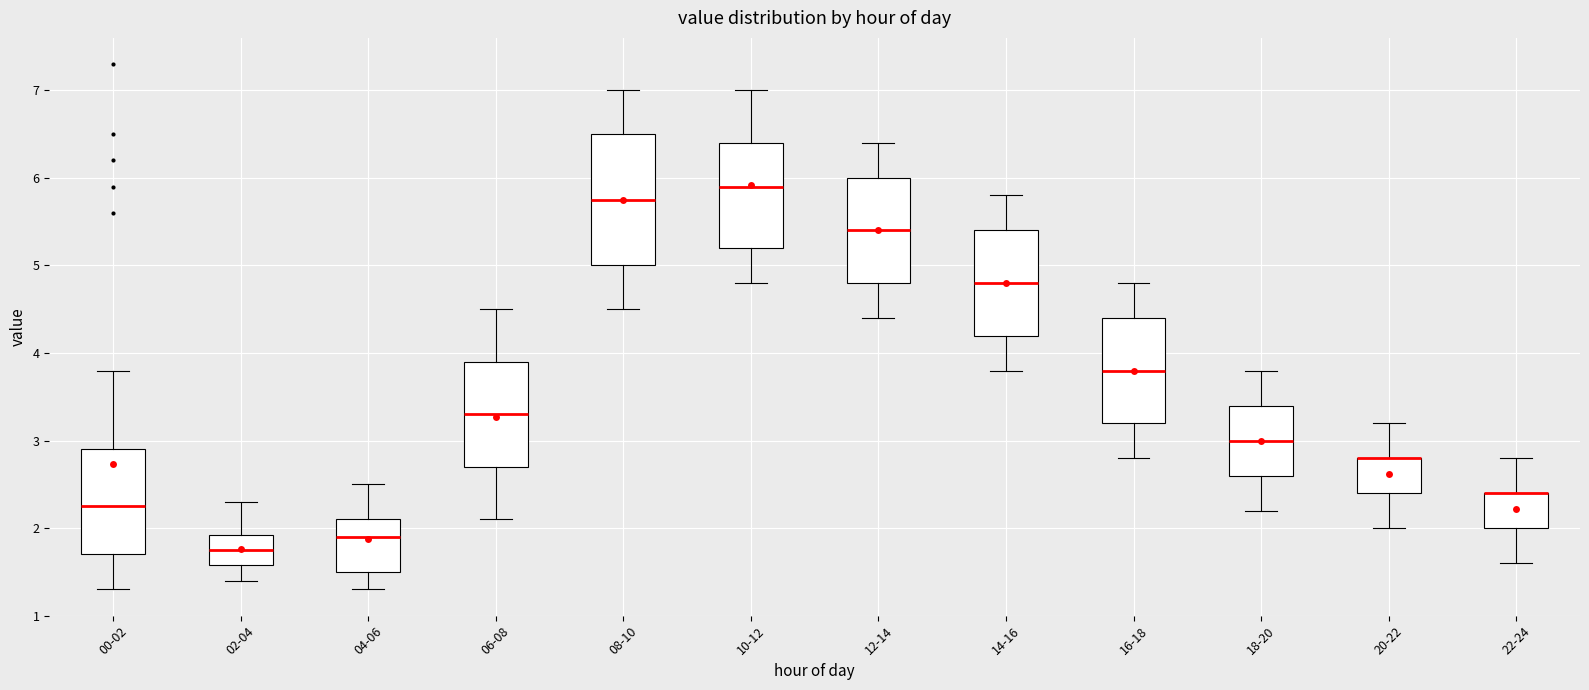

Reading left to right, transcribe this box plot: for each box, give where its median line is, the range the box spans, and where its two whiskers end, as read against the y-axis. The values are not printed on the chart, so give them approximately, as read against the axis.

00-02: median 2.3, box 1.7 to 2.9, whiskers 1.3 to 3.8
02-04: median 1.8, box 1.6 to 1.9, whiskers 1.4 to 2.3
04-06: median 1.9, box 1.5 to 2.1, whiskers 1.3 to 2.5
06-08: median 3.3, box 2.7 to 3.9, whiskers 2.1 to 4.5
08-10: median 5.8, box 5.0 to 6.5, whiskers 4.5 to 7.0
10-12: median 5.9, box 5.2 to 6.4, whiskers 4.8 to 7.0
12-14: median 5.4, box 4.8 to 6.0, whiskers 4.4 to 6.4
14-16: median 4.8, box 4.2 to 5.4, whiskers 3.8 to 5.8
16-18: median 3.8, box 3.2 to 4.4, whiskers 2.8 to 4.8
18-20: median 3.0, box 2.6 to 3.4, whiskers 2.2 to 3.8
20-22: median 2.8 (drawn on the box's upper edge), box 2.4 to 2.8, whiskers 2.0 to 3.2
22-24: median 2.4 (drawn on the box's upper edge), box 2.0 to 2.4, whiskers 1.6 to 2.8